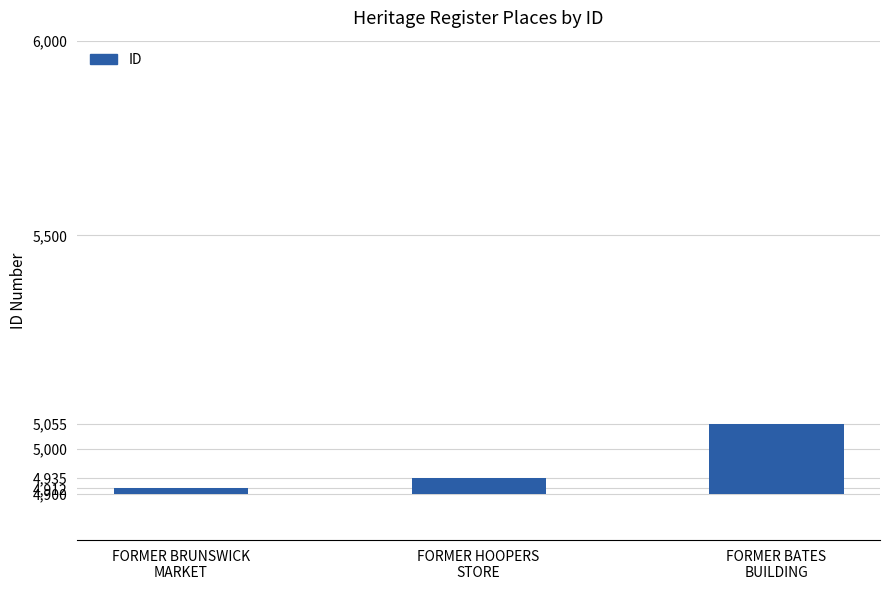

True or false: the data shows 247 at FORMER BATES
BUILDING.

False